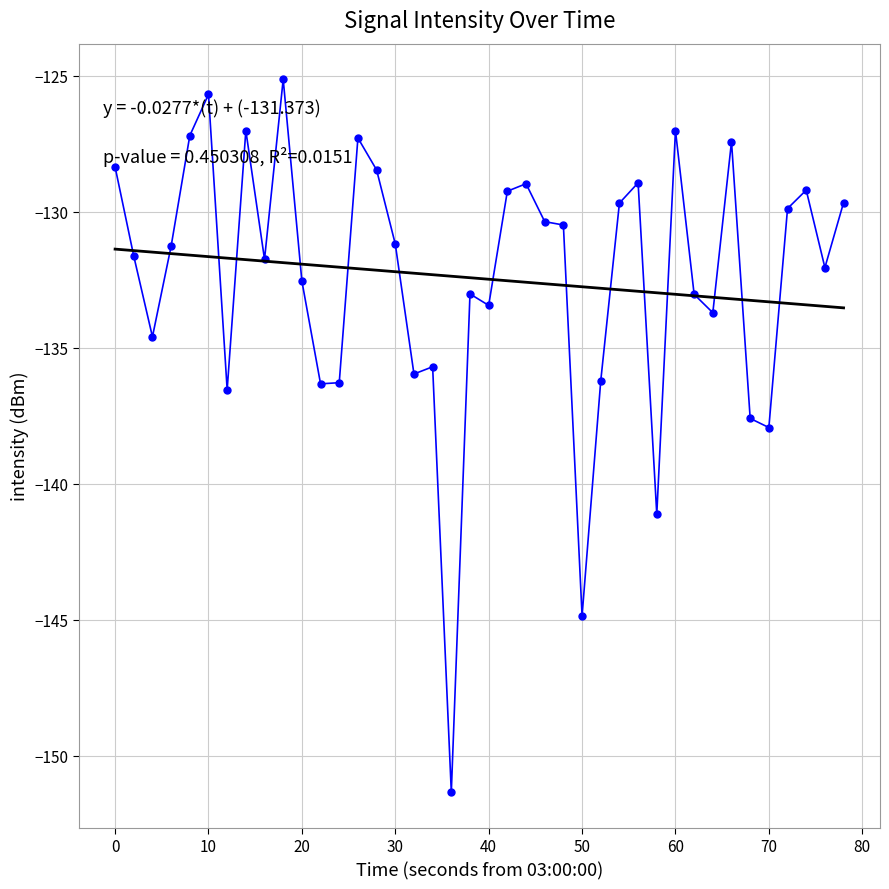

What is the smallest value displayed?

-151.3